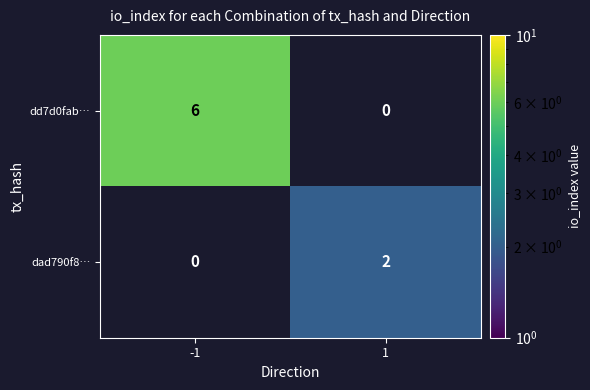

Which category has the lowest value across all series?

1